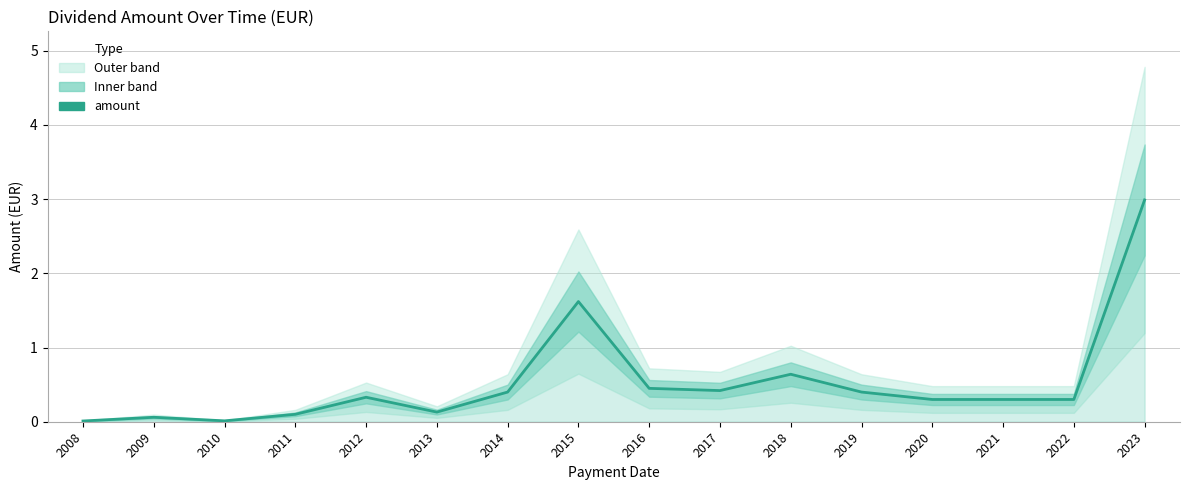

Is it true that the value at 2012 is 0.5?

False